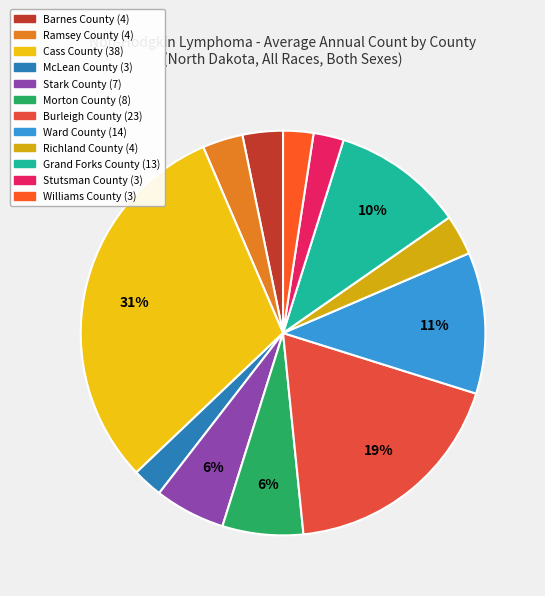

To the nearest percent, what portion does Cass County represent?

31%